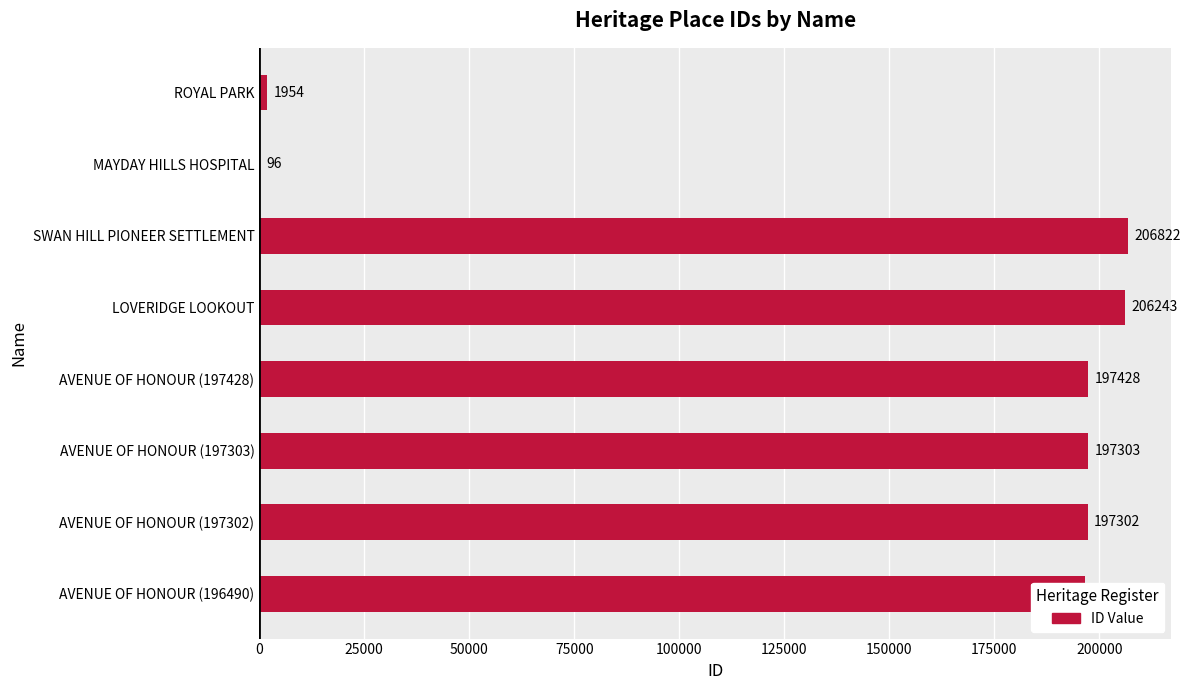

The value at AVENUE OF HONOUR (197302) is 197302. True or false?

True